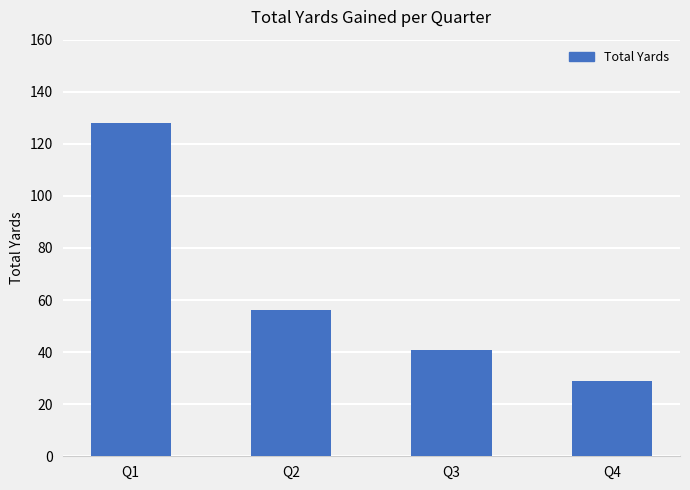

Reading left to right, what are all the values shown in this chart?

Q1=128	Q2=56	Q3=41	Q4=29